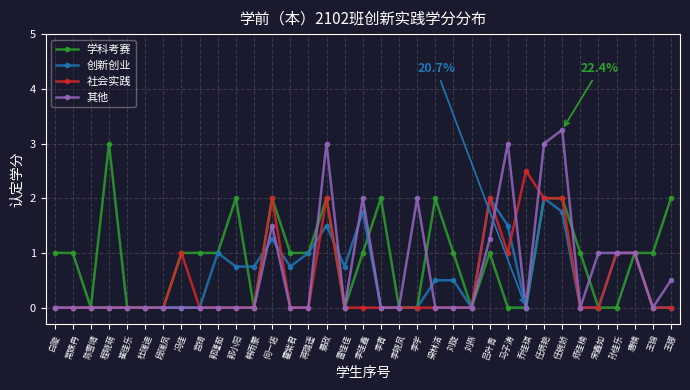

What is the difference between the maximum and minimum values in the 创新创业 series?

2.0